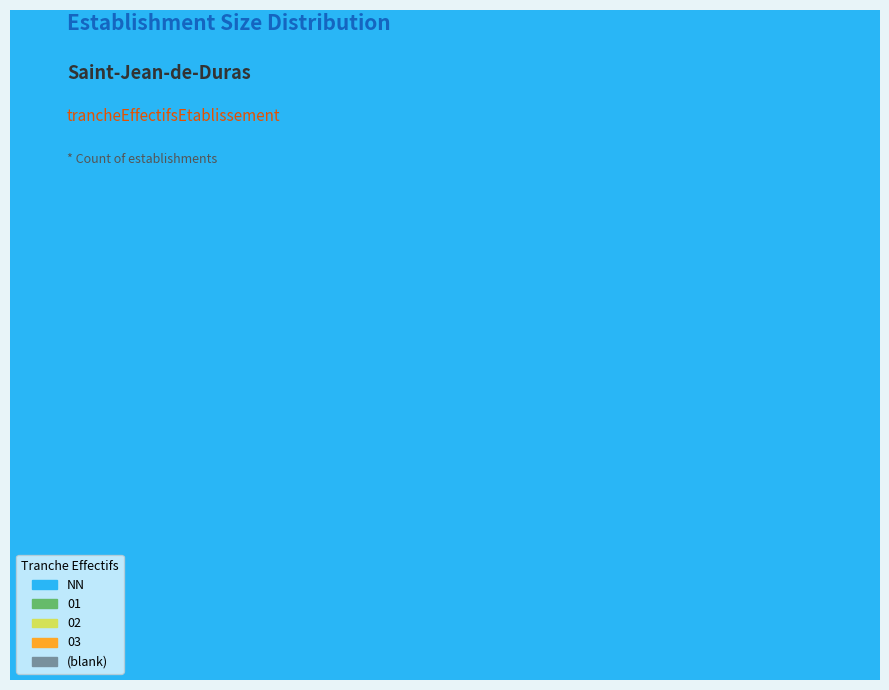

To the nearest percent, what is the difference between the 01 and  slice percentages?

40%